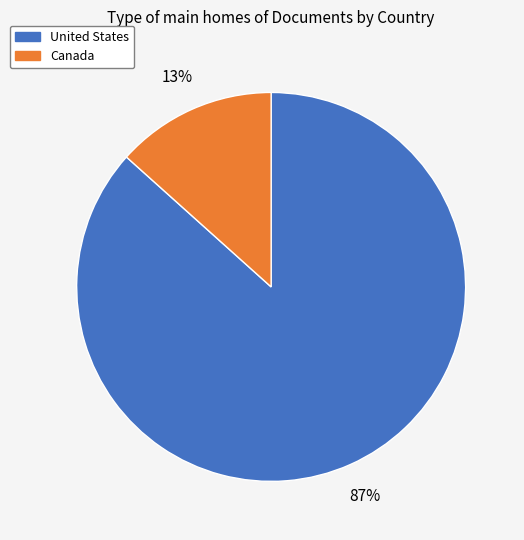

To the nearest percent, what is the average slice percentage?

50%